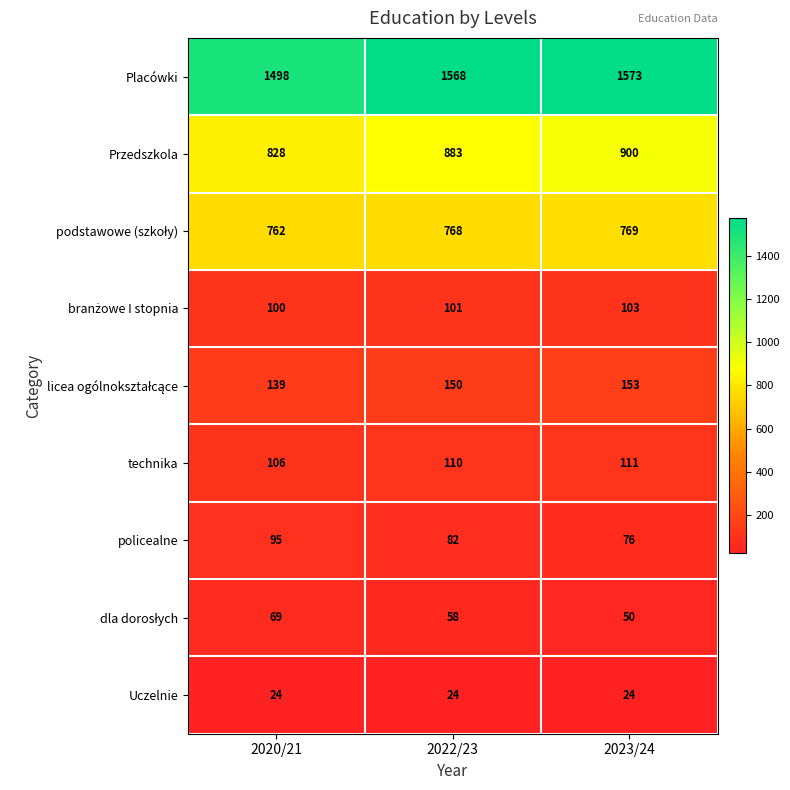

Which series has the largest total across all categories?

Placówki